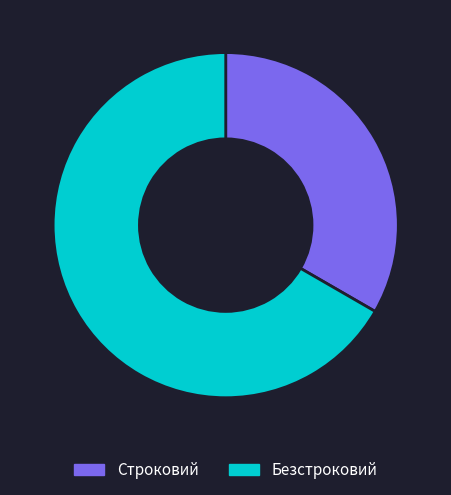

Rank the categories by value from lowest to highest.

Строковий, Безстроковий